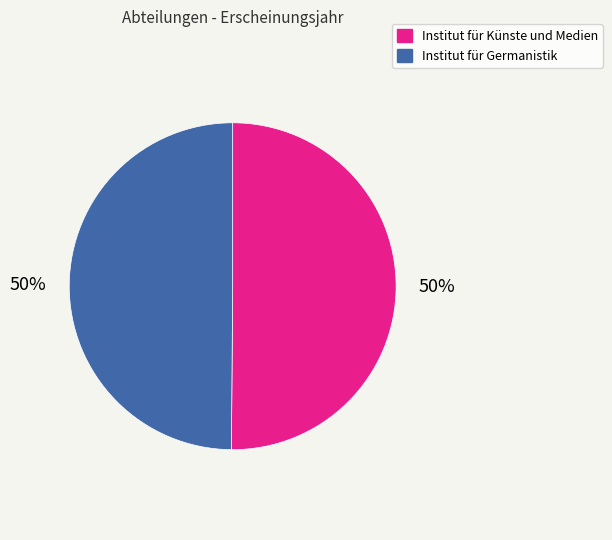

To the nearest percent, what portion does Institut für Künste und Medien represent?

50%